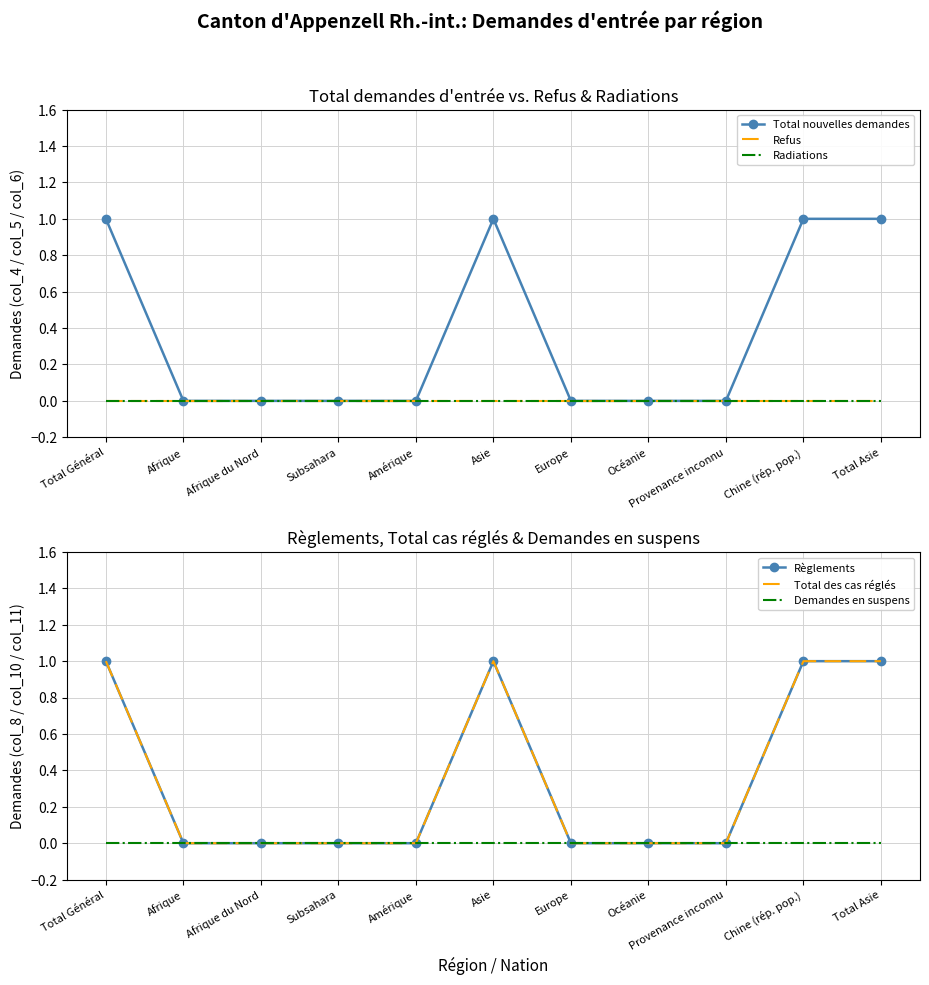

Which series has the widest spread of values?

Total nouvelles demandes